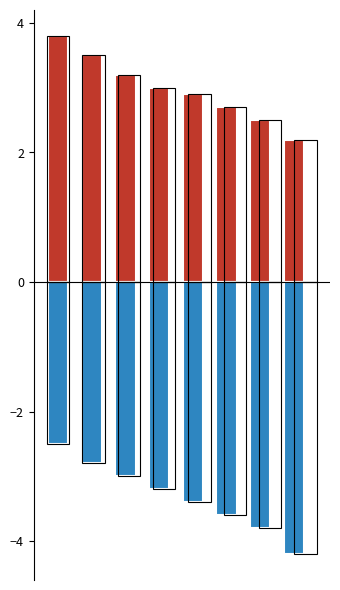

Rank the series by their maximum value, from highest to lowest.

Позитивне вредности, Негативне вредности